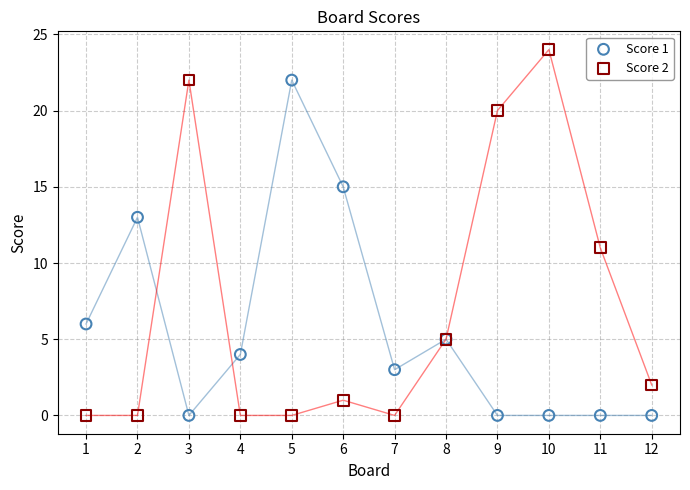

Which series contains the highest Y value?

Score 2